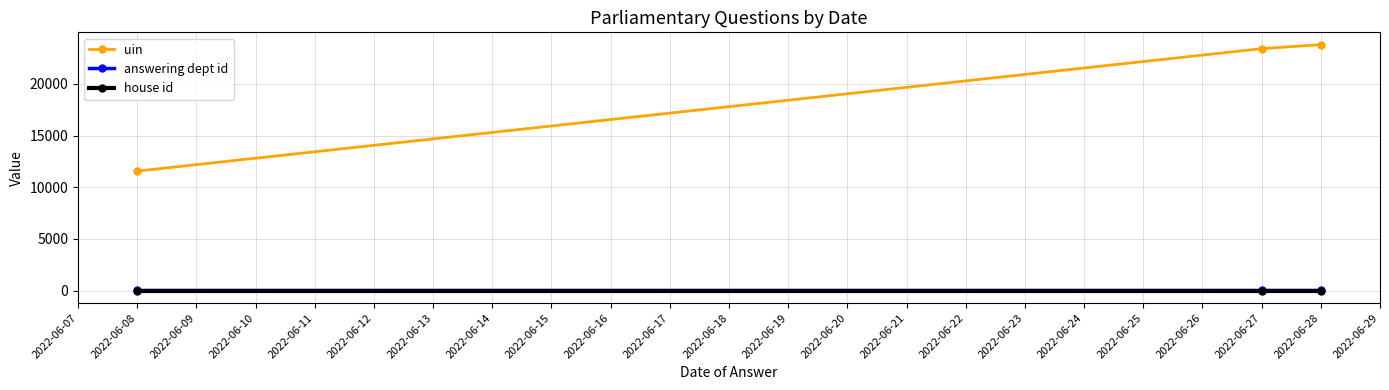

How many series are shown in this chart?

3